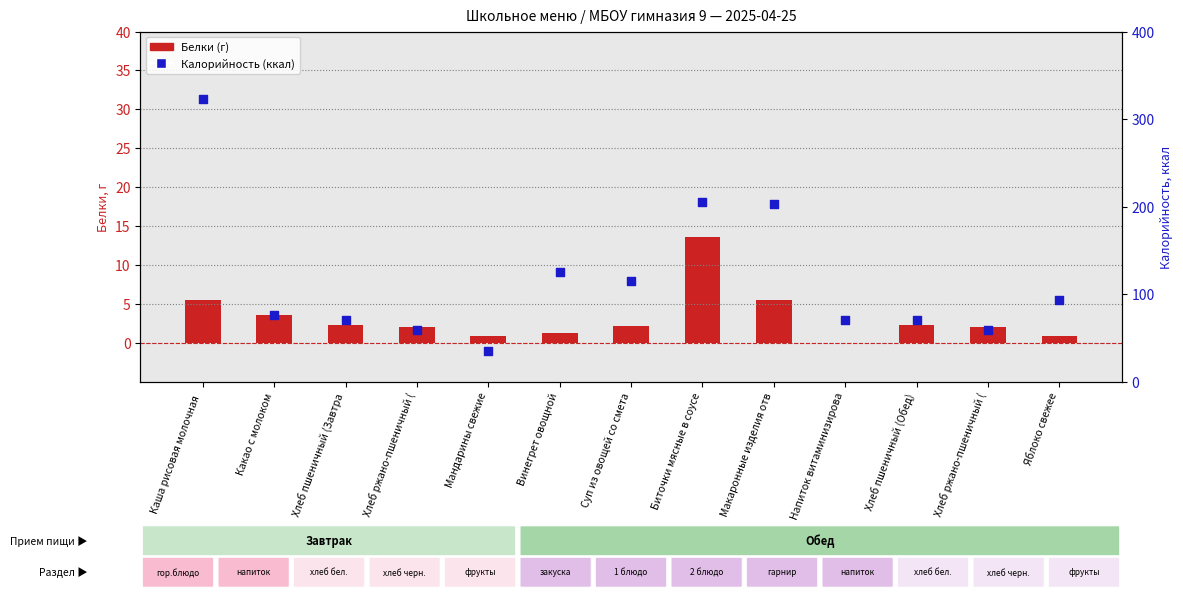

Is the value of Белки (г) at Мандарины свежие greater than the value of Калорийность (ккал) at Макаронные изделия отв?

No